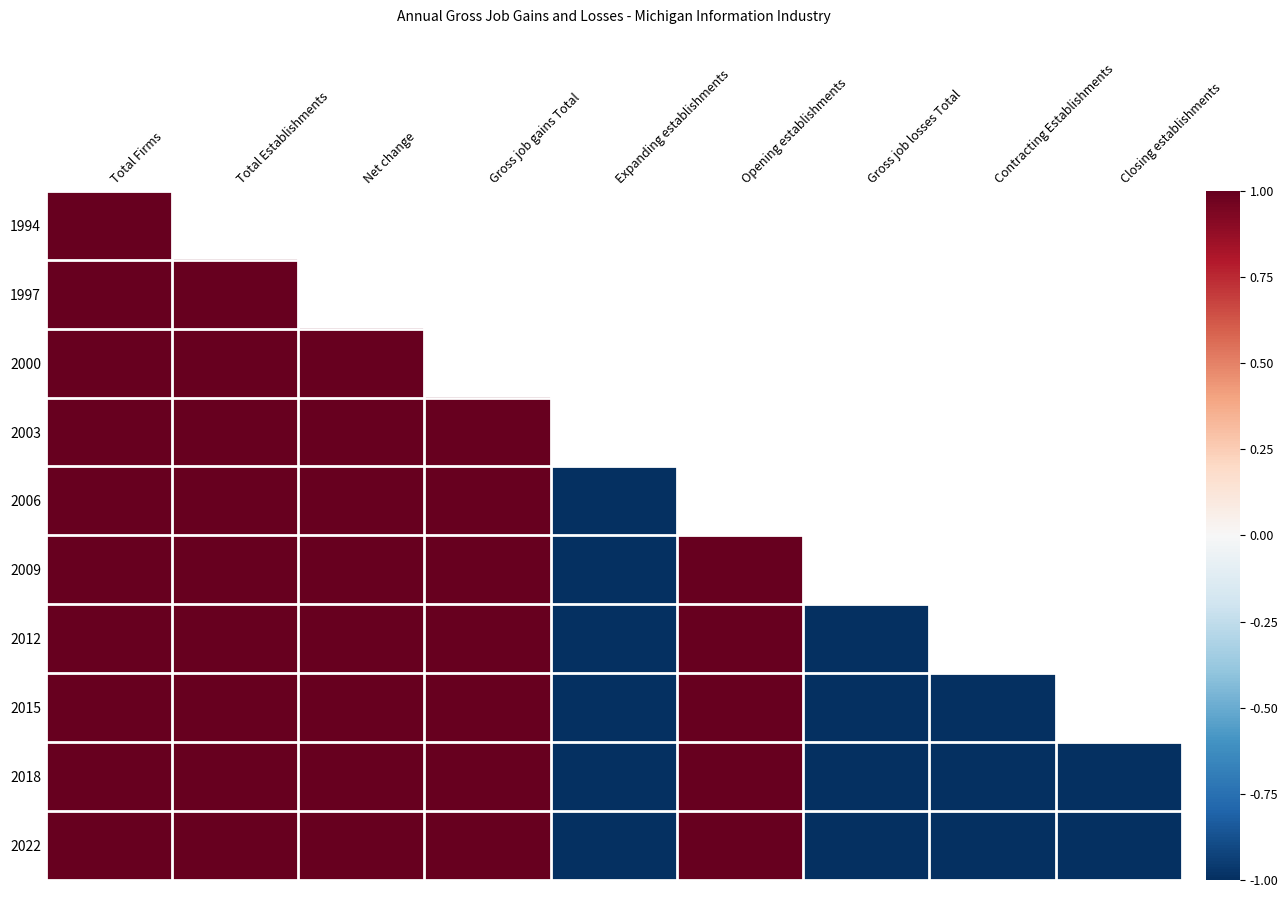

Reading right to left, transcribe all the data shown in this chart.

1994: Closing establishments=-1	Contracting Establishments=-1	Gross job losses Total=-1	Opening establishments=1	Expanding establishments=-1	Gross job gains Total=1	Net change=1	Total Establishments=1	Total Firms=1
1997: Closing establishments=-1	Contracting Establishments=-1	Gross job losses Total=-1	Opening establishments=1	Expanding establishments=-1	Gross job gains Total=1	Net change=1	Total Establishments=1	Total Firms=1
2000: Closing establishments=-1	Contracting Establishments=-1	Gross job losses Total=-1	Opening establishments=1	Expanding establishments=-1	Gross job gains Total=1	Net change=1	Total Establishments=1	Total Firms=1
2003: Closing establishments=-1	Contracting Establishments=-1	Gross job losses Total=-1	Opening establishments=1	Expanding establishments=-1	Gross job gains Total=1	Net change=1	Total Establishments=1	Total Firms=1
2006: Closing establishments=-1	Contracting Establishments=-1	Gross job losses Total=-1	Opening establishments=1	Expanding establishments=-1	Gross job gains Total=1	Net change=1	Total Establishments=1	Total Firms=1
2009: Closing establishments=-1	Contracting Establishments=-1	Gross job losses Total=-1	Opening establishments=1	Expanding establishments=-1	Gross job gains Total=1	Net change=1	Total Establishments=1	Total Firms=1
2012: Closing establishments=-1	Contracting Establishments=-1	Gross job losses Total=-1	Opening establishments=1	Expanding establishments=-1	Gross job gains Total=1	Net change=1	Total Establishments=1	Total Firms=1
2015: Closing establishments=-1	Contracting Establishments=-1	Gross job losses Total=-1	Opening establishments=1	Expanding establishments=-1	Gross job gains Total=1	Net change=1	Total Establishments=1	Total Firms=1
2018: Closing establishments=-1	Contracting Establishments=-1	Gross job losses Total=-1	Opening establishments=1	Expanding establishments=-1	Gross job gains Total=1	Net change=1	Total Establishments=1	Total Firms=1
2022: Closing establishments=-1	Contracting Establishments=-1	Gross job losses Total=-1	Opening establishments=1	Expanding establishments=-1	Gross job gains Total=1	Net change=1	Total Establishments=1	Total Firms=1